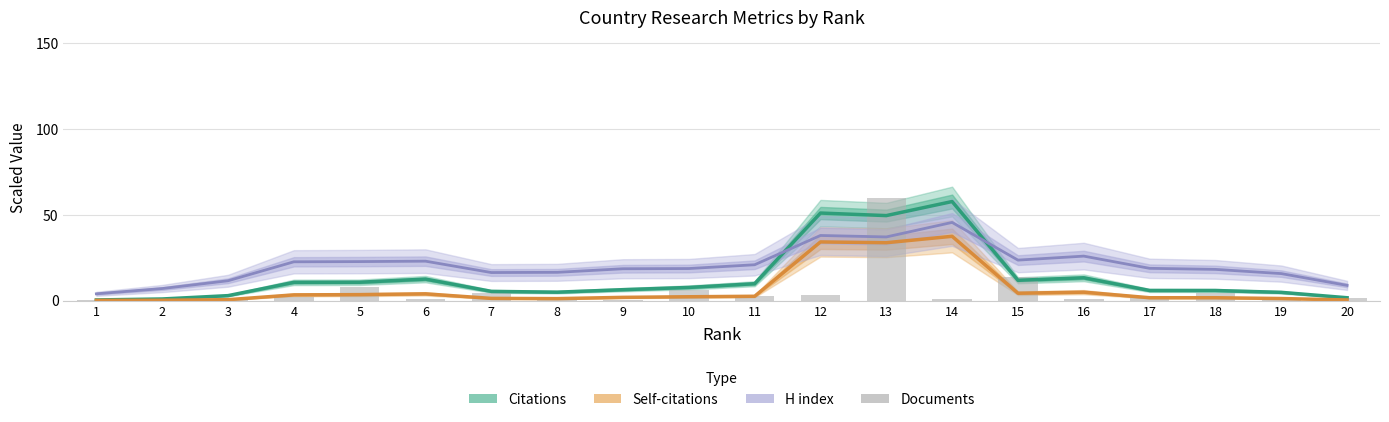

At how many categories does at least one series exceed 57?

2